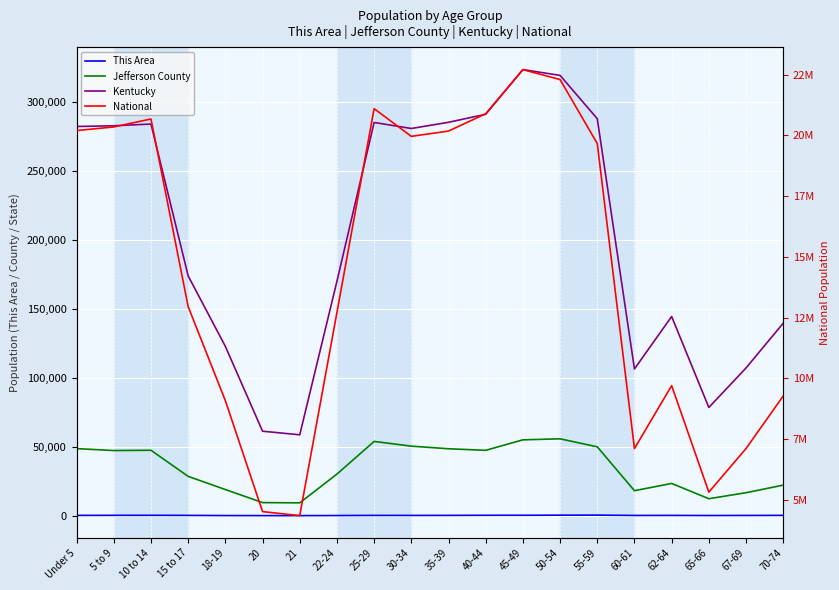

Is it true that National equals 8058641 at 22-24?

False